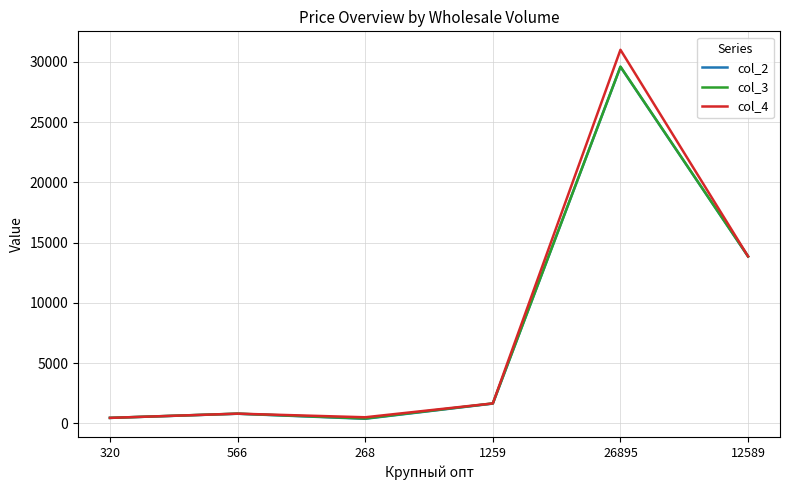

True or false: col_2 has more than 1 points higher than both neighbors.

True